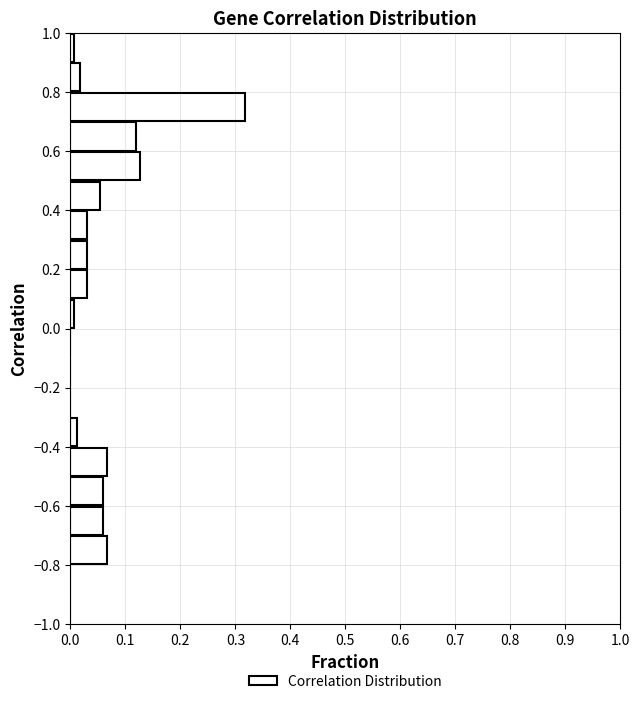

Which range on the y-axis has the longest bar?

0.7 to 0.8